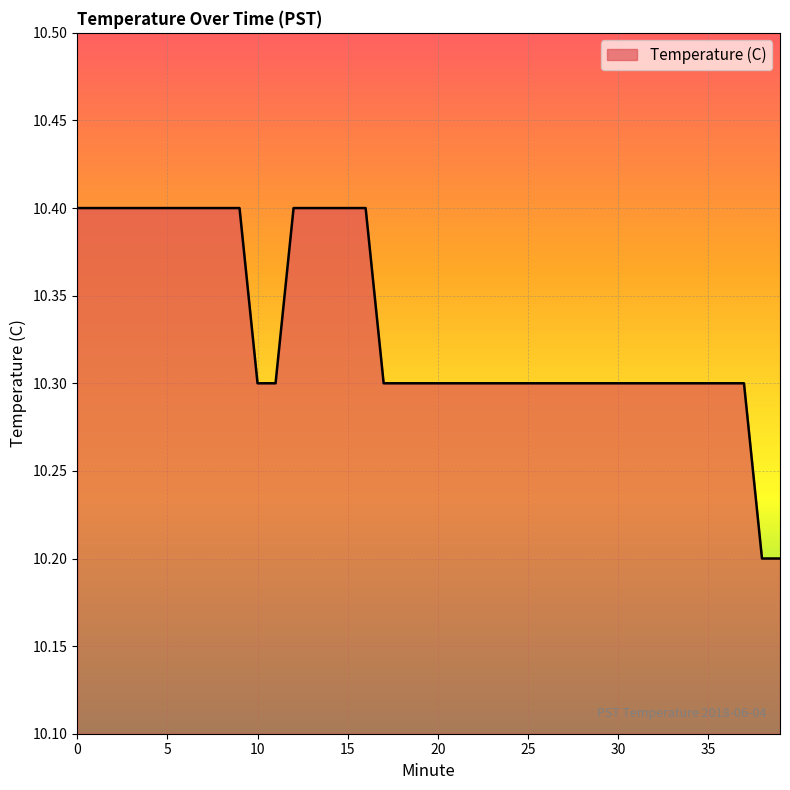

What is the greatest value displayed?

10.4